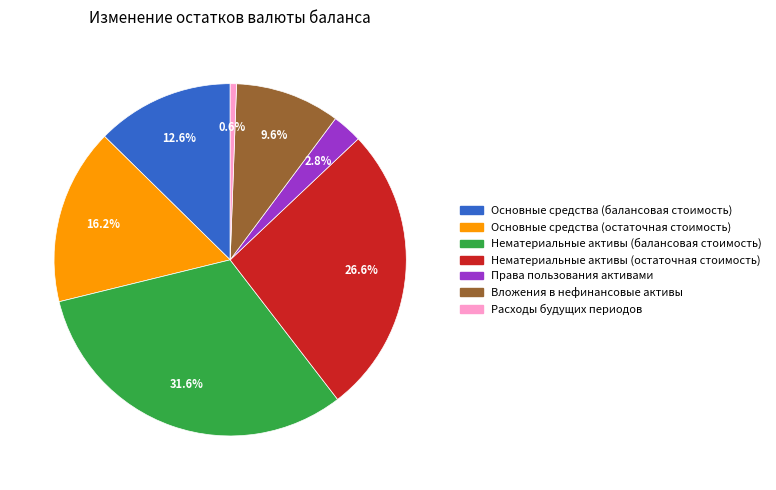

Does Основные средства (остаточная стоимость) account for over 50% of the chart?

No